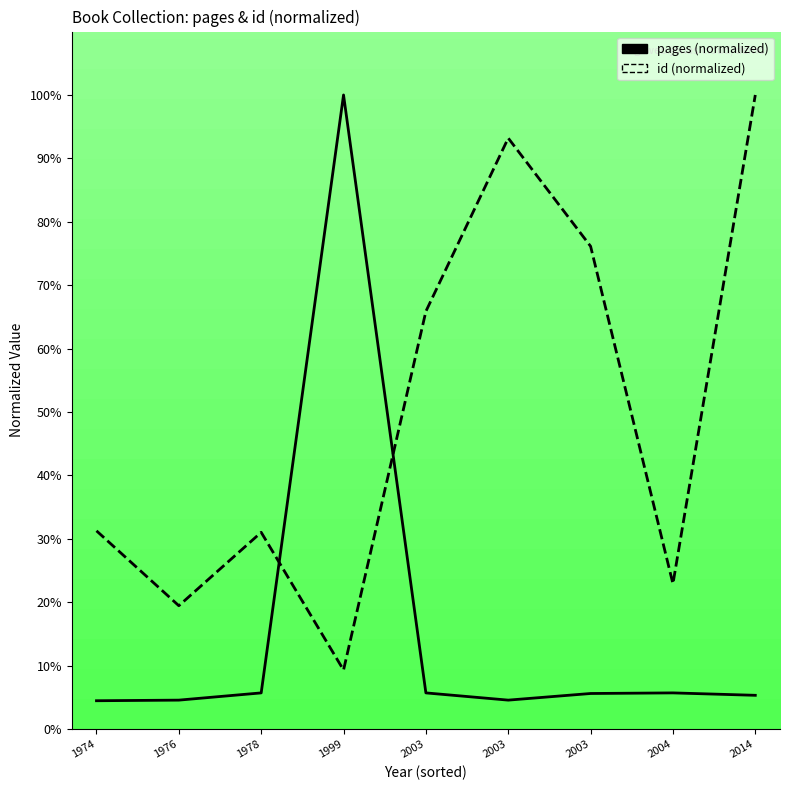

Reading left to right, extract all data points from this chart.

pages: 1974=4.5	1976=4.6	1978=5.7	1999=100.0	2003=5.7	2003=4.6	2003=5.6	2004=5.7	2014=5.3
id: 1974=31.3	1976=19.5	1978=31.0	1999=9.3	2003=65.9	2003=93.2	2003=76.1	2004=22.9	2014=100.0